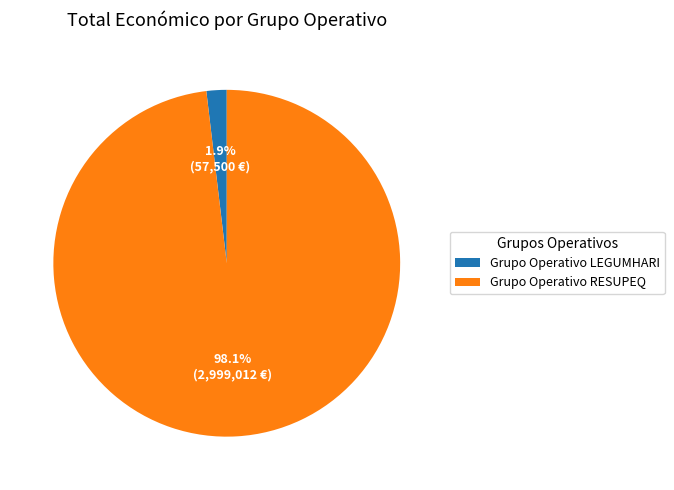

To the nearest percent, what is the average slice percentage?

50%